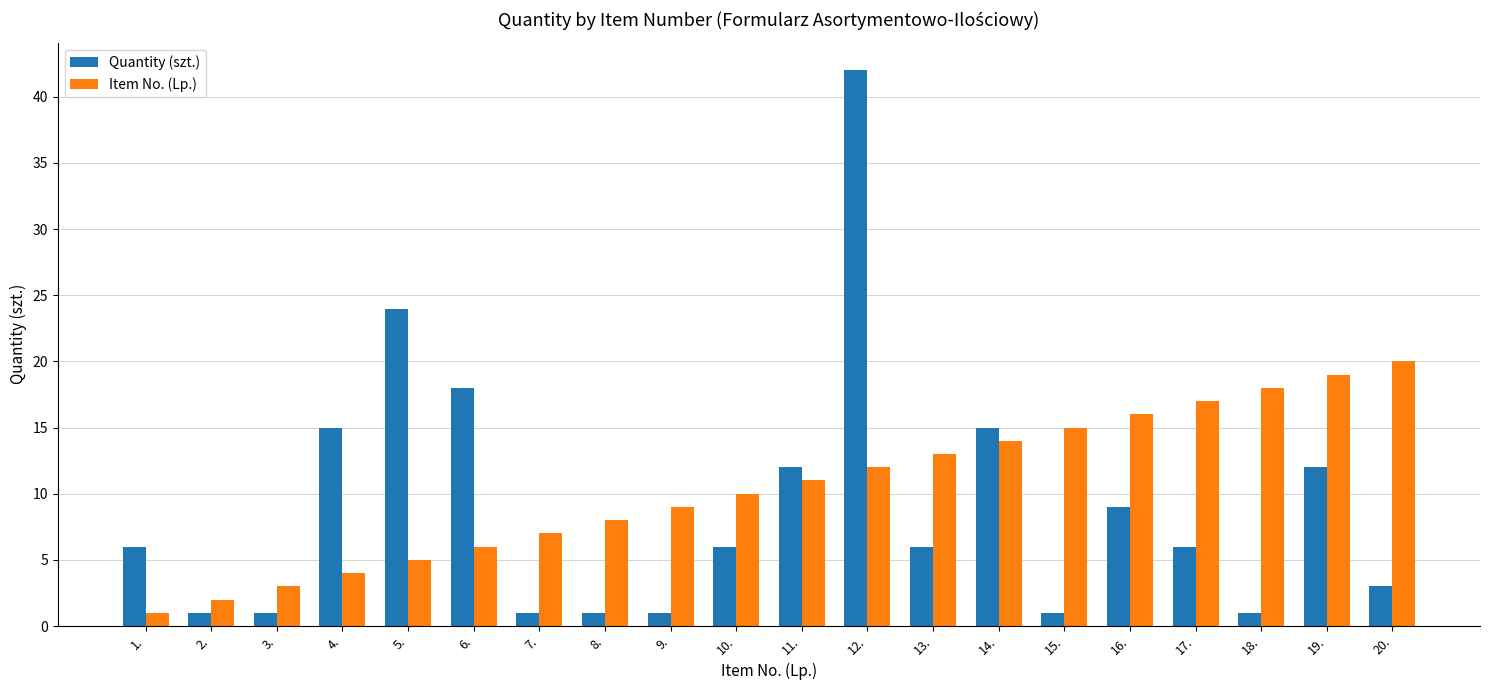

The value of Quantity (szt.) at 5. is 12. True or false?

False